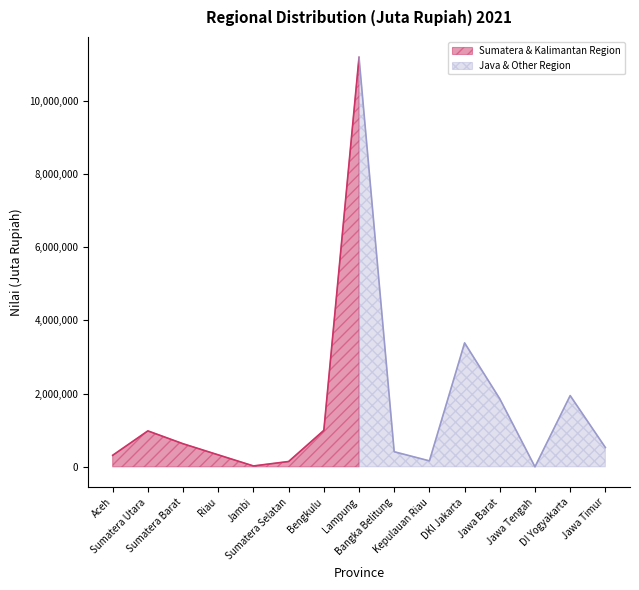

How many values are above zero?

14